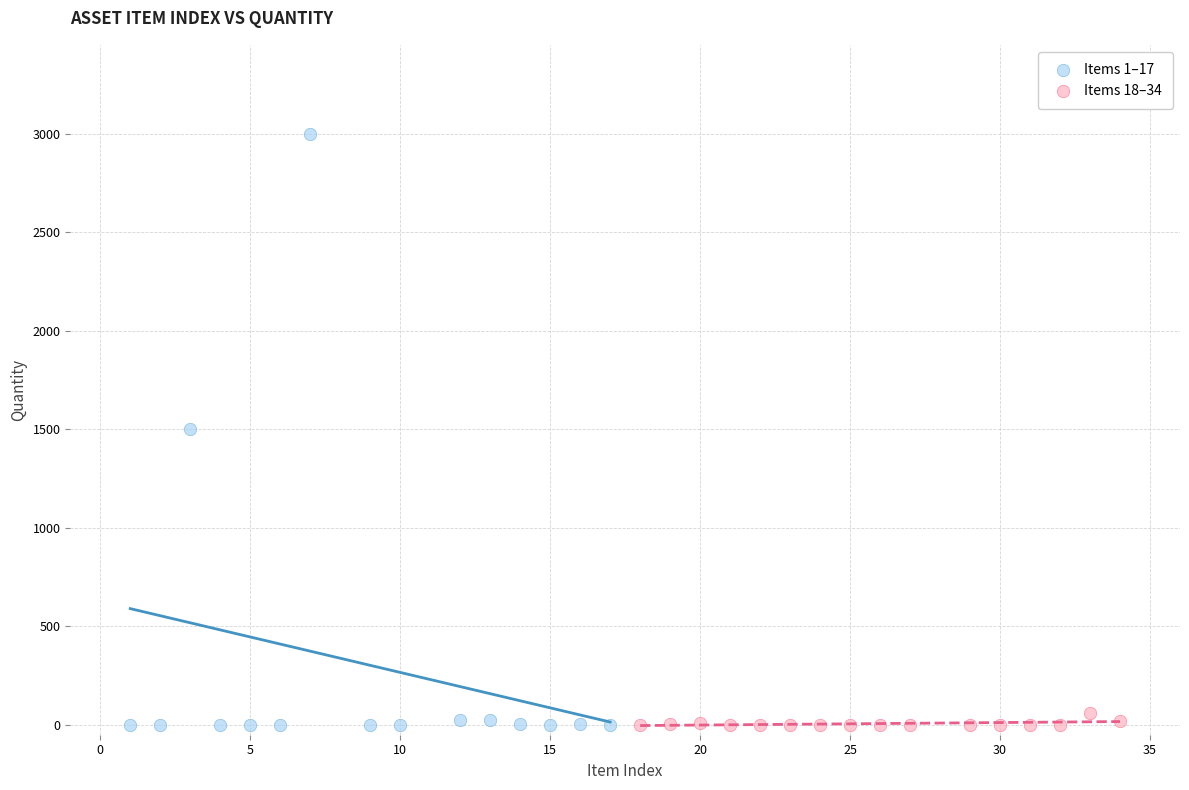

Which series contains the highest Y value?

Items 1–17